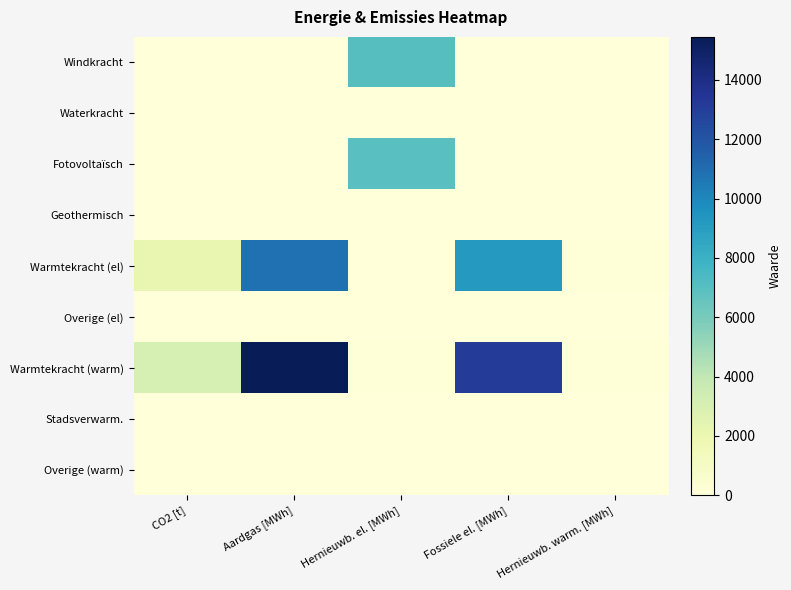

Reading right to left, list all the values displayed in this chart.

Windkracht: Hernieuwb. warm. [MWh]=0.0	Fossiele el. [MWh]=0.0	Hernieuwb. el. [MWh]=7062.0	Aardgas [MWh]=0.0	CO2 [t]=0.0
Waterkracht: Hernieuwb. warm. [MWh]=0.0	Fossiele el. [MWh]=0.0	Hernieuwb. el. [MWh]=0.0	Aardgas [MWh]=0.0	CO2 [t]=0.0
Fotovoltaïsch: Hernieuwb. warm. [MWh]=0.0	Fossiele el. [MWh]=0.0	Hernieuwb. el. [MWh]=6942.7	Aardgas [MWh]=0.0	CO2 [t]=0.0
Geothermisch: Hernieuwb. warm. [MWh]=0.0	Fossiele el. [MWh]=0.0	Hernieuwb. el. [MWh]=0.0	Aardgas [MWh]=0.0	CO2 [t]=0.0
Warmtekracht (el): Hernieuwb. warm. [MWh]=62.4	Fossiele el. [MWh]=9194.6	Hernieuwb. el. [MWh]=43.6	Aardgas [MWh]=10817.2	CO2 [t]=2185.1
Overige (el): Hernieuwb. warm. [MWh]=0.0	Fossiele el. [MWh]=0.0	Hernieuwb. el. [MWh]=0.0	Aardgas [MWh]=0.0	CO2 [t]=0.0
Warmtekracht (warm): Hernieuwb. warm. [MWh]=62.4	Fossiele el. [MWh]=13135.2	Hernieuwb. el. [MWh]=62.4	Aardgas [MWh]=15453.2	CO2 [t]=3121.5
Stadsverwarm.: Hernieuwb. warm. [MWh]=0.0	Fossiele el. [MWh]=0.0	Hernieuwb. el. [MWh]=0.0	Aardgas [MWh]=0.0	CO2 [t]=0.0
Overige (warm): Hernieuwb. warm. [MWh]=0.0	Fossiele el. [MWh]=0.0	Hernieuwb. el. [MWh]=0.0	Aardgas [MWh]=0.0	CO2 [t]=0.0